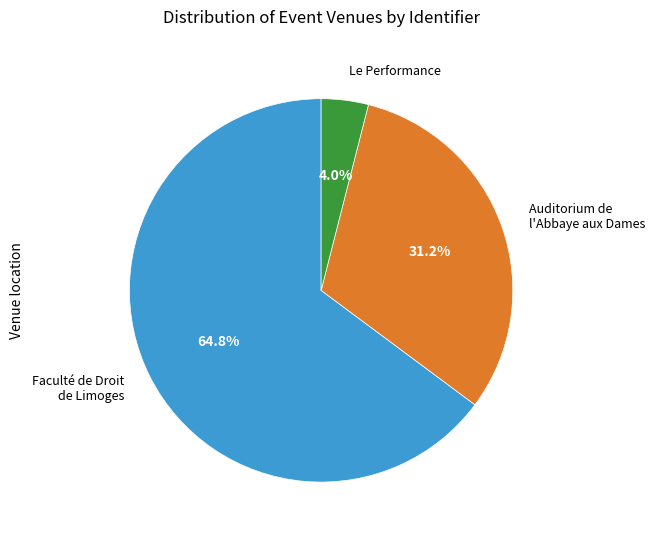

What is the ratio of the value at Auditorium de l'Abbaye aux Dames to the value at Faculté de Droit de Limoges?

0.5